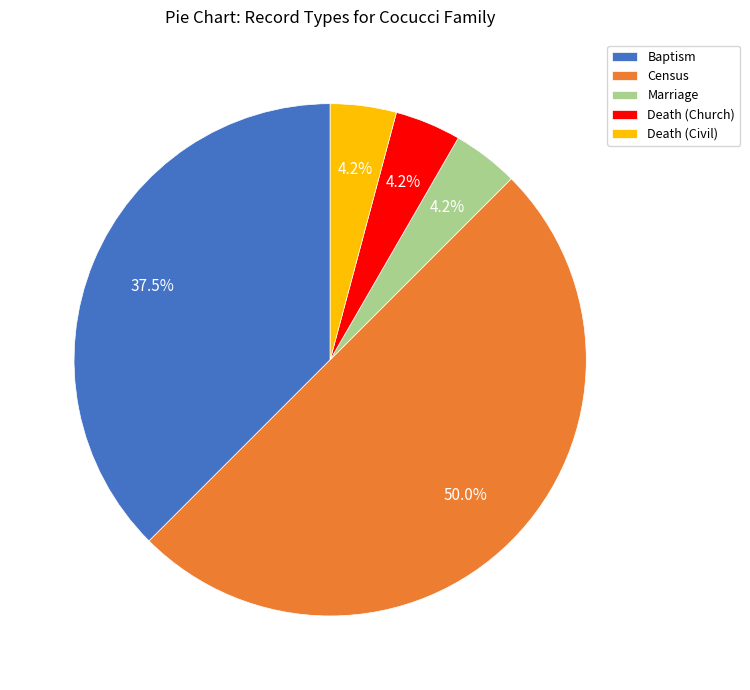

Which slice is the largest?

Census